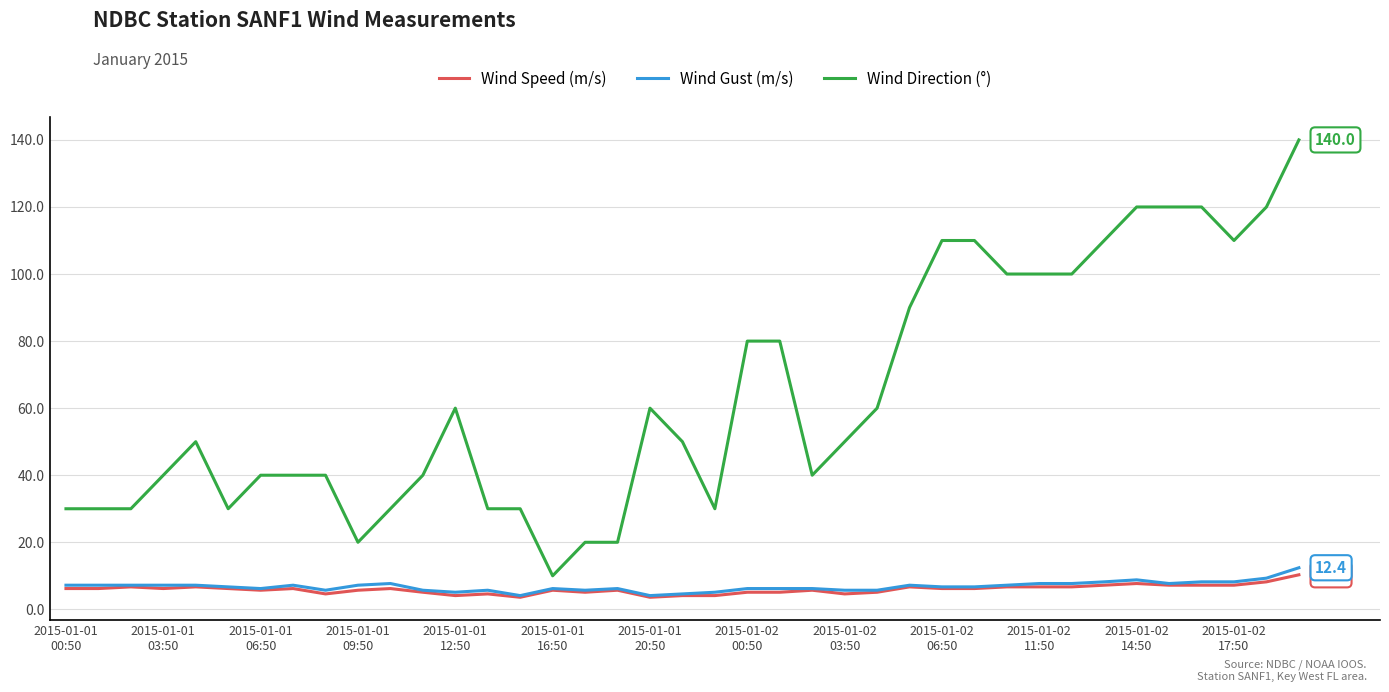

What is the greatest value displayed?

140.0